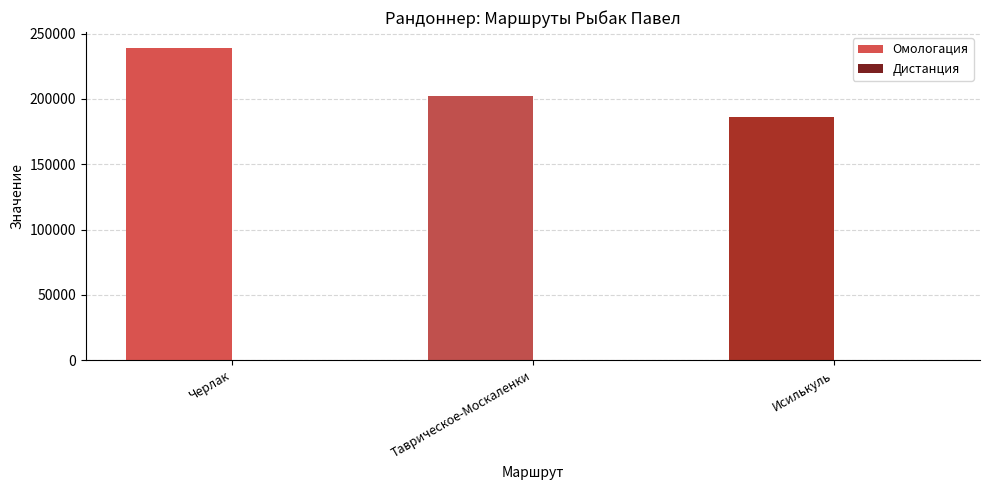

What is the sum of all Омологация values?

627341